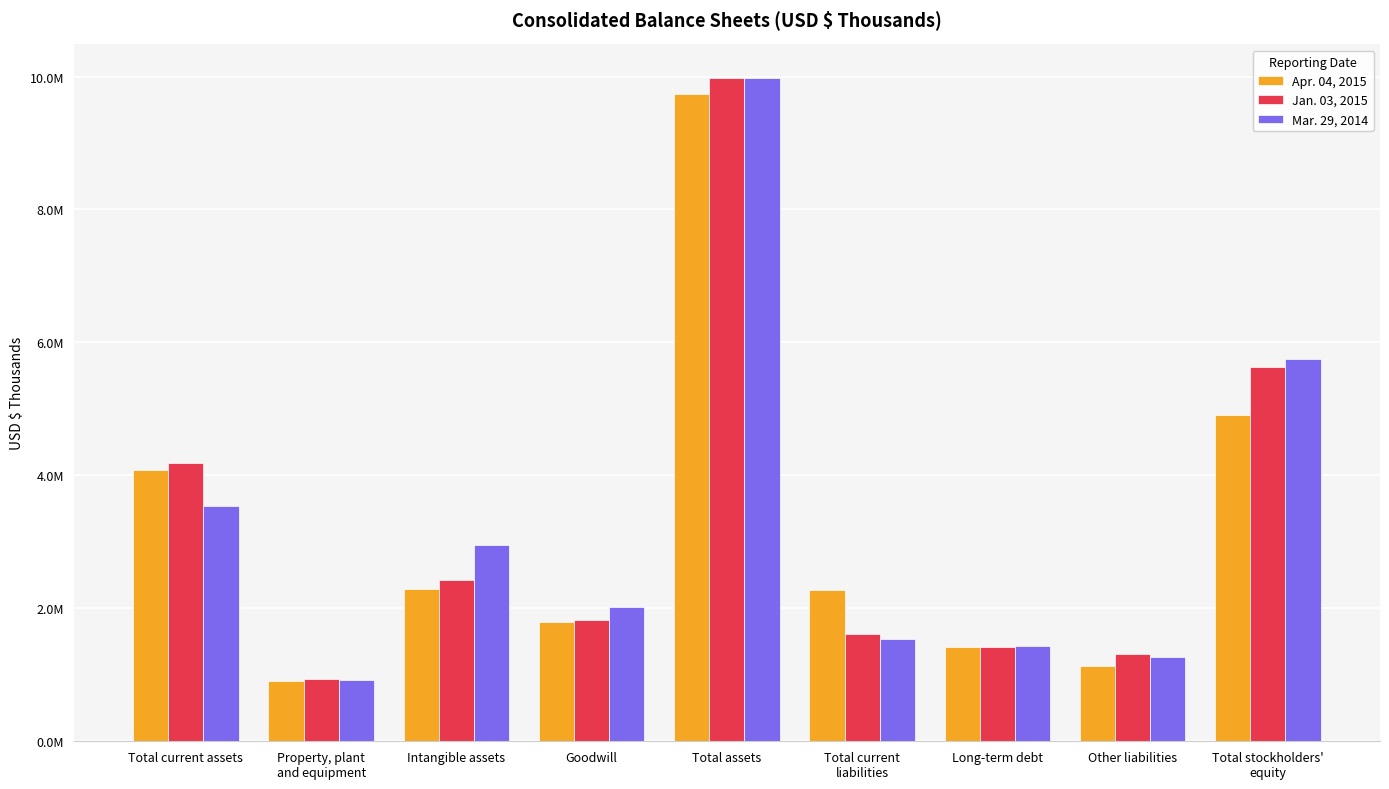

Rank the categories by Apr. 04, 2015 value from highest to lowest.

Total assets, Total stockholders'
equity, Total current assets, Intangible assets, Total current
liabilities, Goodwill, Long-term debt, Other liabilities, Property, plant
and equipment